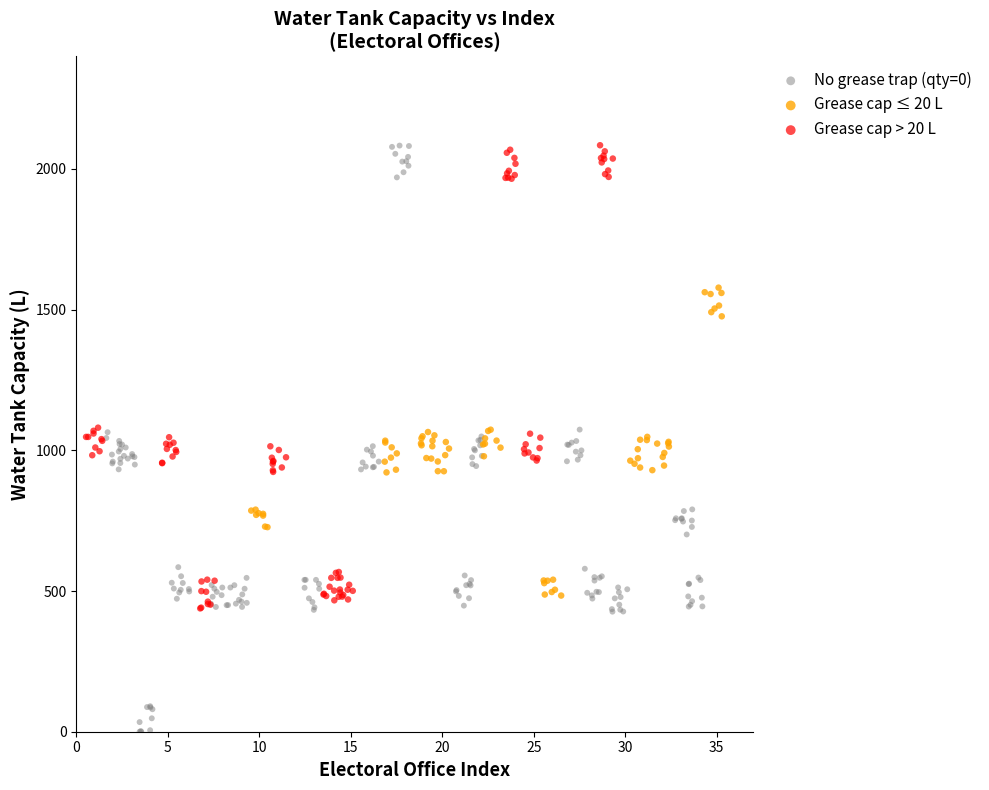

Which series has the largest Y range (max minus min)?

No grease trap (qty=0)